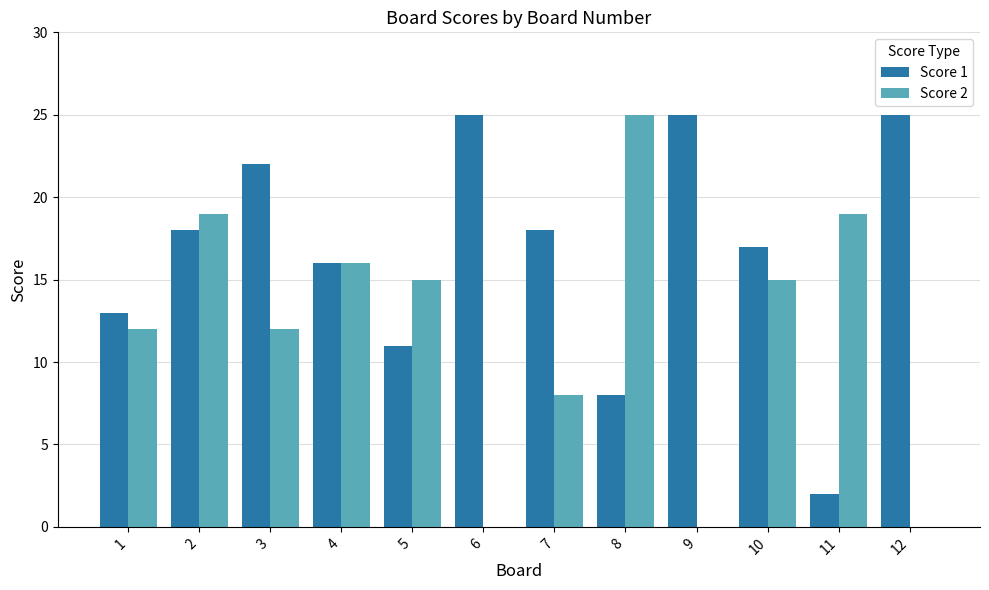

Which series changed the most between 3 and 12?

Score 2